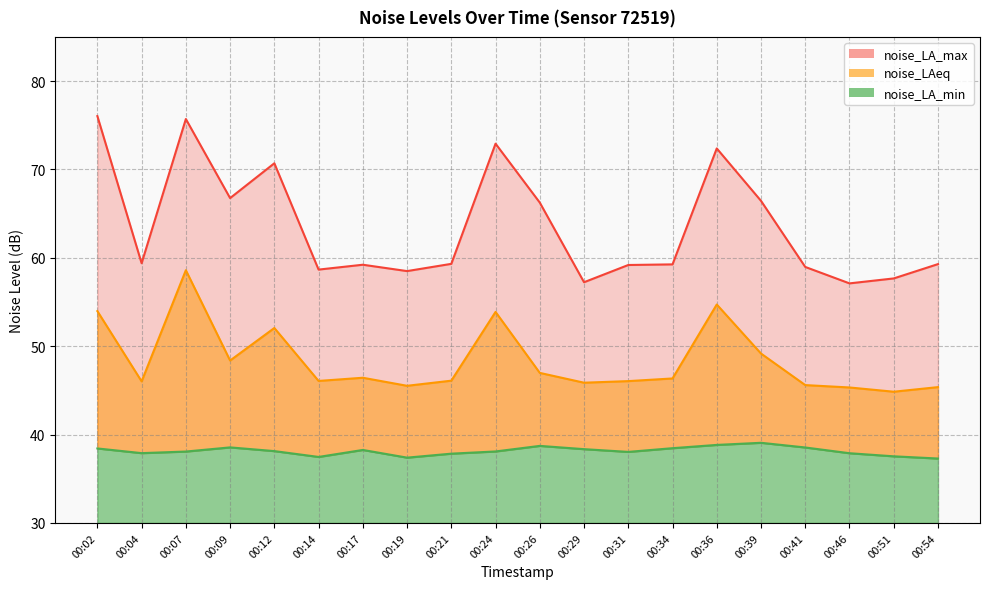

In noise_LAeq, how many points are higher than both neighbors (excluding endpoints)?

5